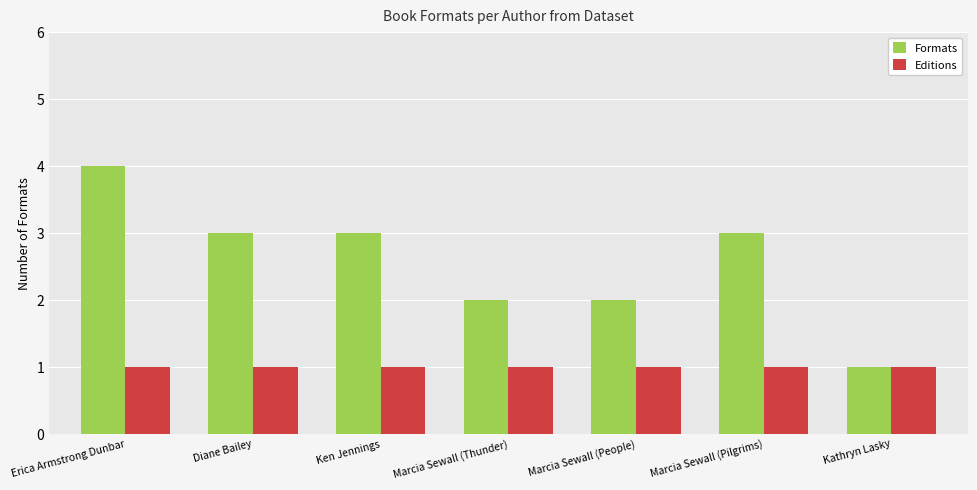

Are the bars grouped side by side (vs. stacked)?

Yes